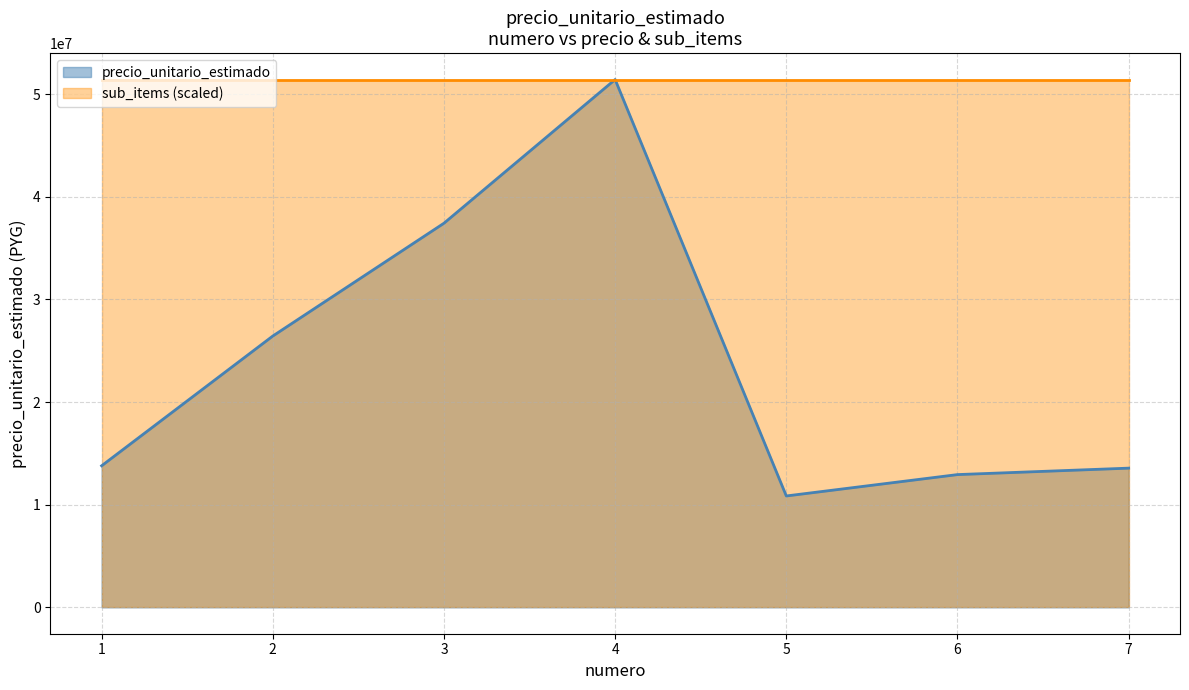

What is the difference between the maximum and second lowest values?

38487387